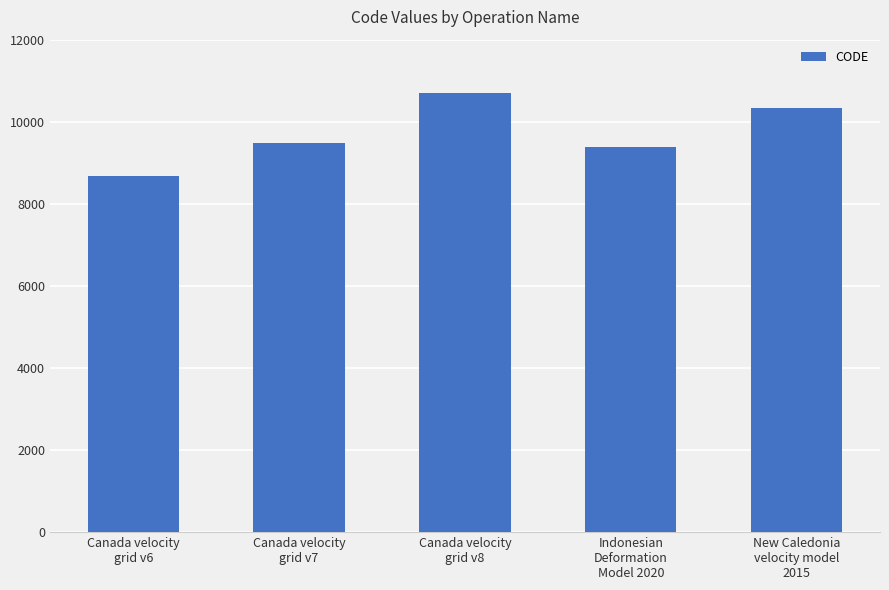

What is the maximum value shown in the chart?

10707